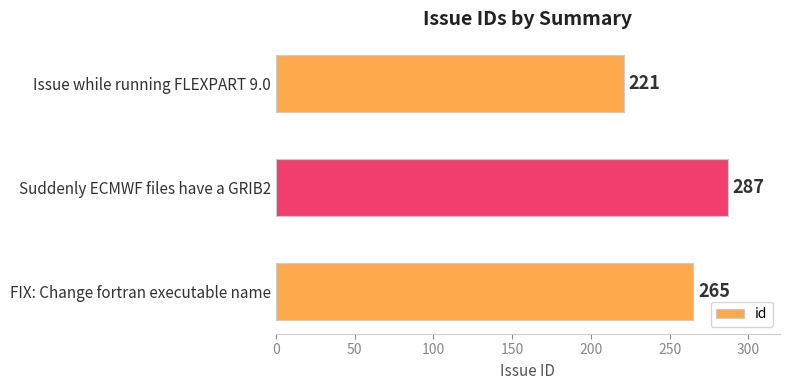

What is the ratio of the value at Suddenly ECMWF files have a GRIB2 to the value at FIX: Change fortran executable name?

1.1